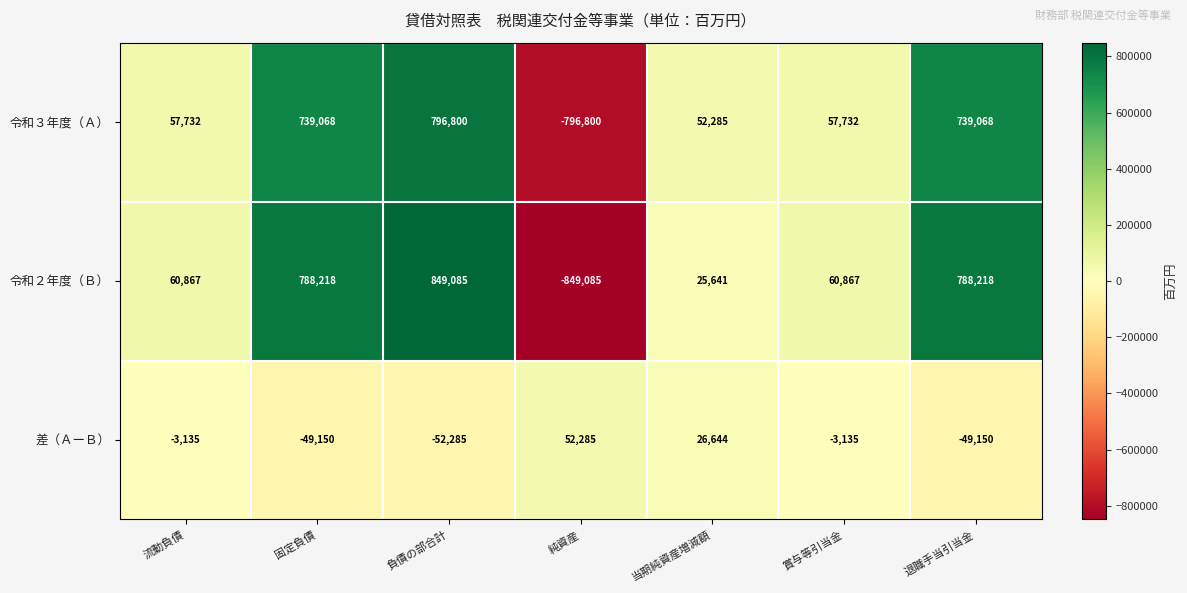

How many data points in 令和３年度（Ａ） are less than 57732?

2